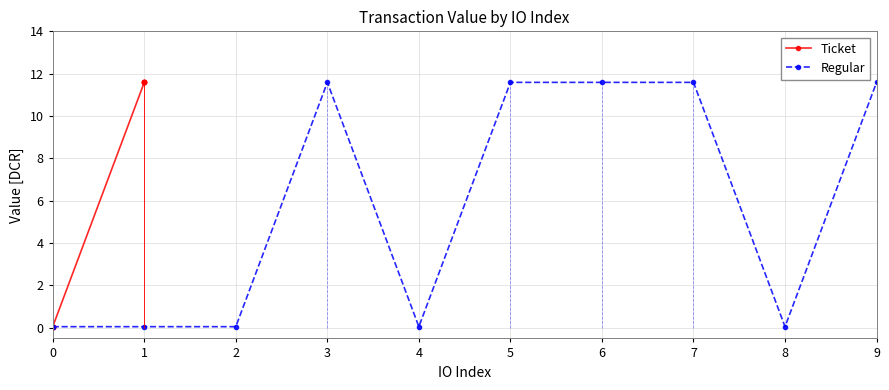

The Regular series shows 11.6 at 3. True or false?

True